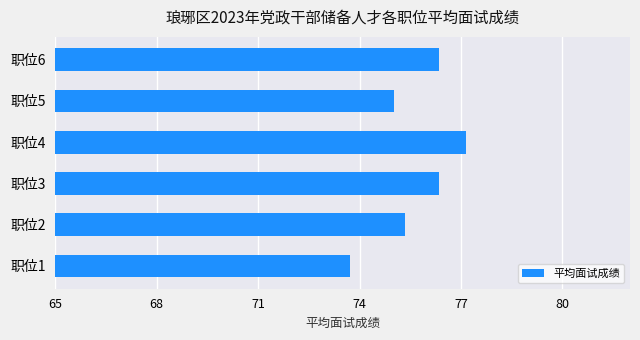

What is the sum of all values?

454.0